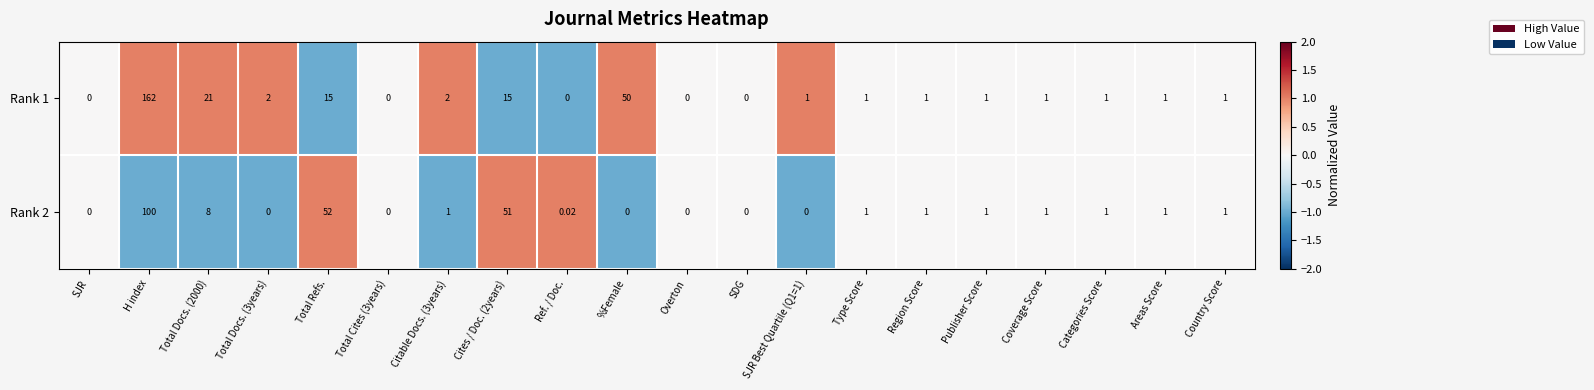

Which category has the highest value in the Rank 1 series?

H index